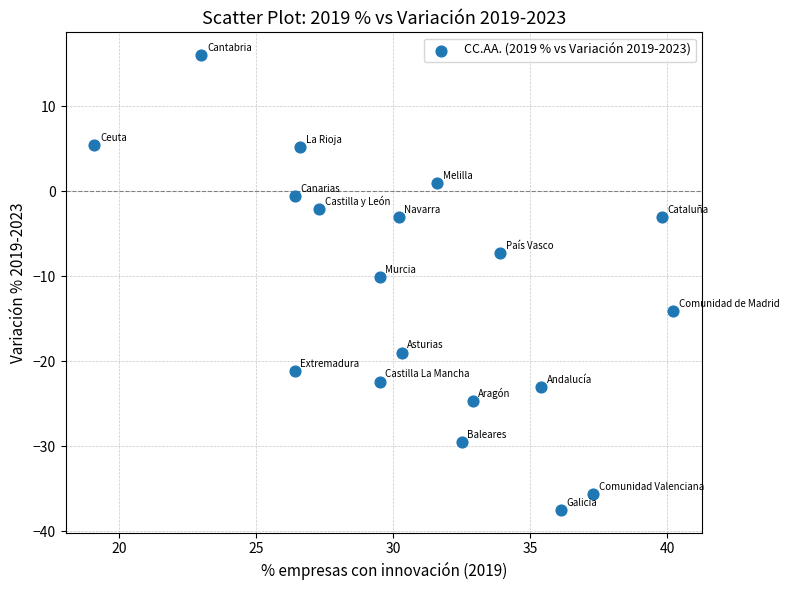

What is the range of X values (max minus min)?

21.1